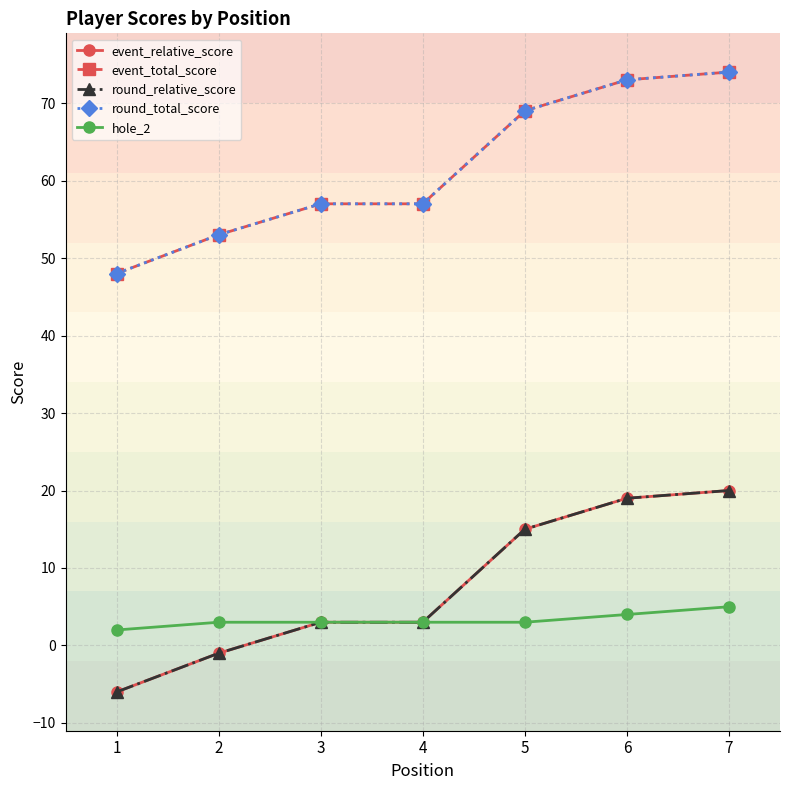

Which series has the largest total across all categories?

event_total_score